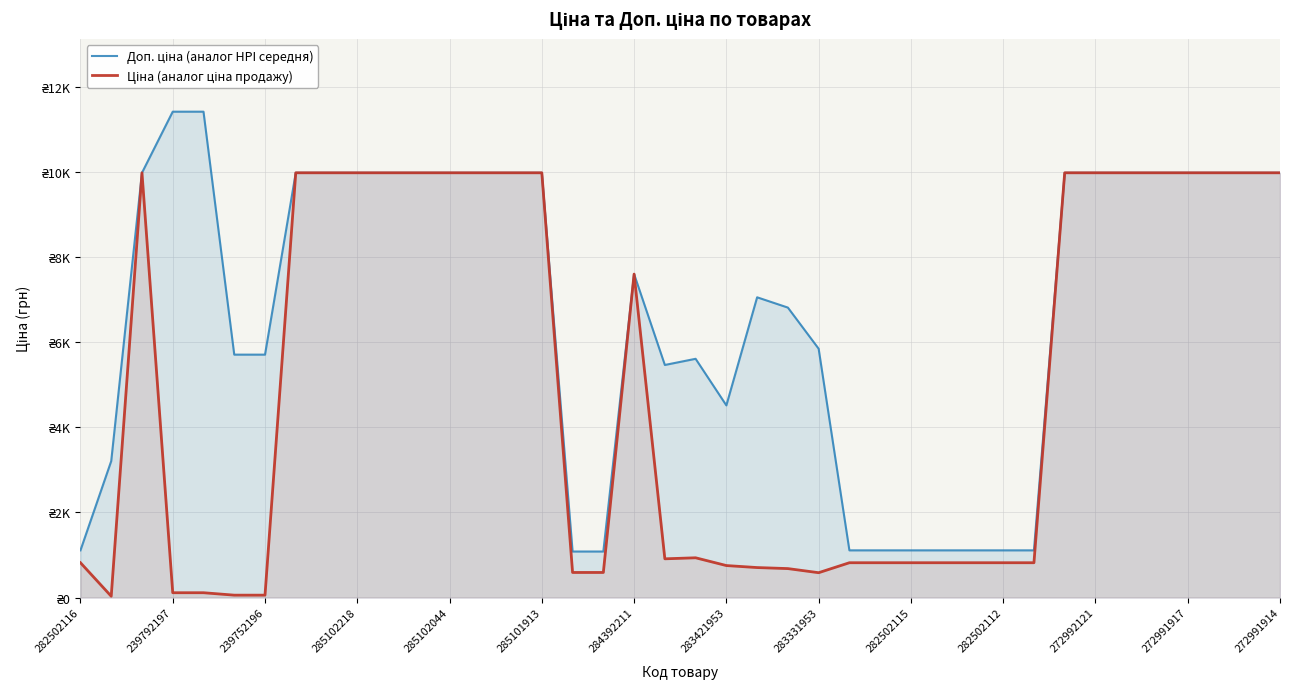

At 283331953, list the series in order from largest to smallest.

Доп. ціна (аналог HPI середня), Ціна (аналог ціна продажу)